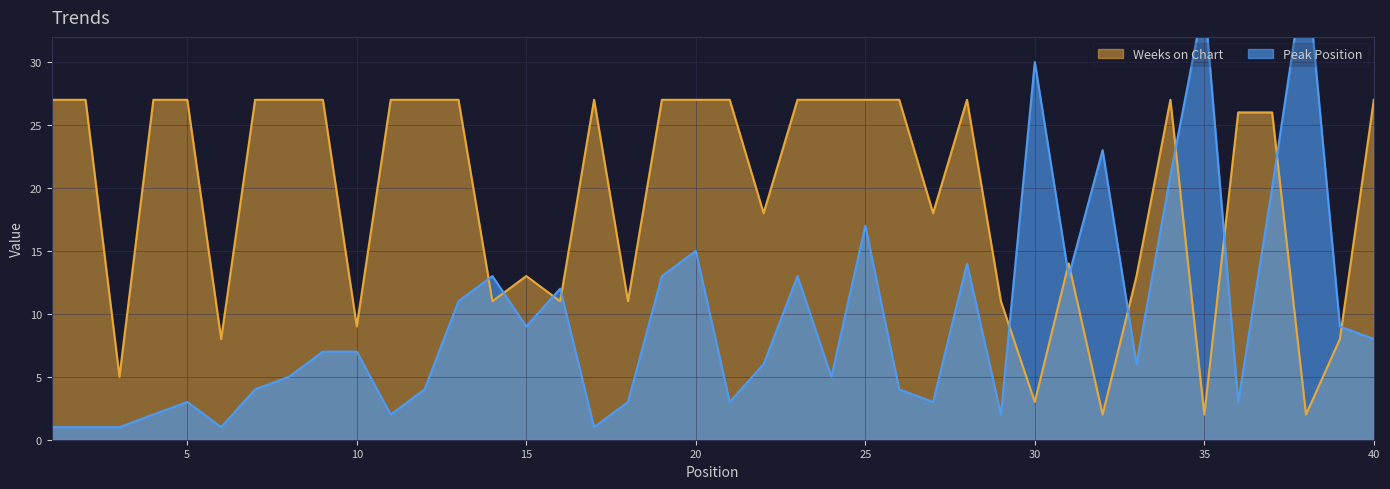

Count the number of data series in this chart.

2